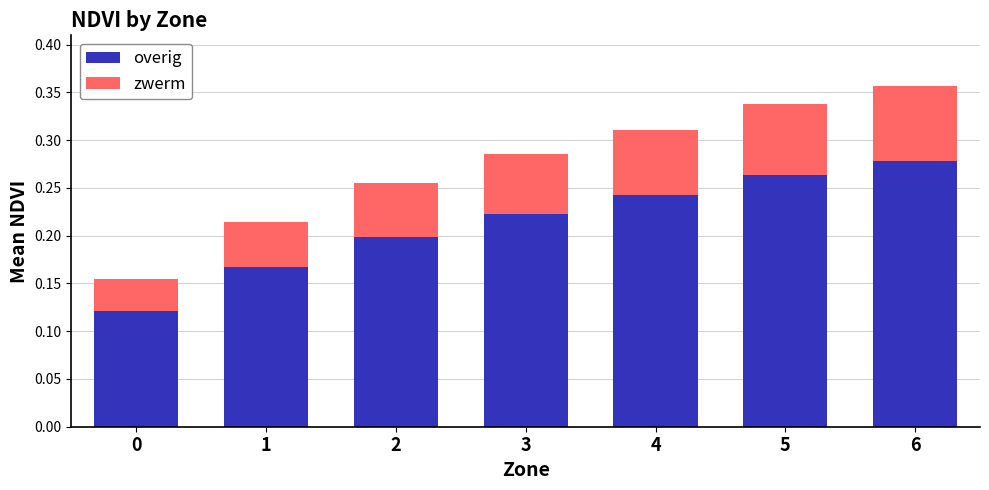

Count the overig values in the range 0 to 1.

7